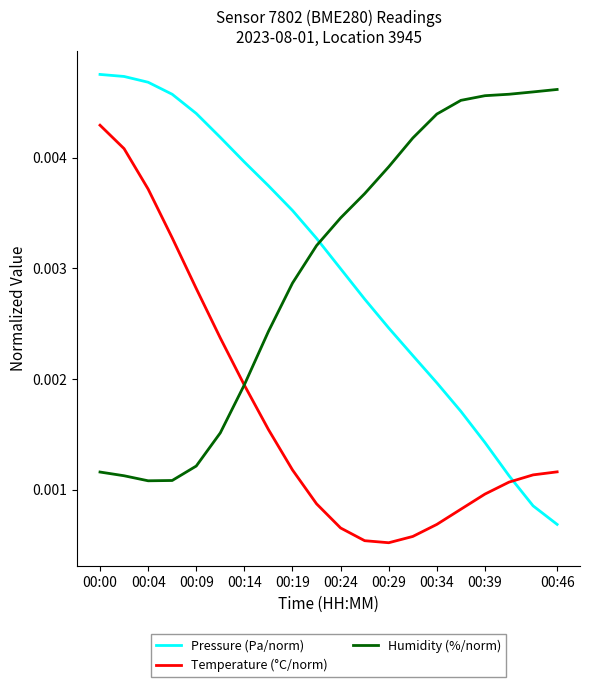

How many series are shown in this chart?

3